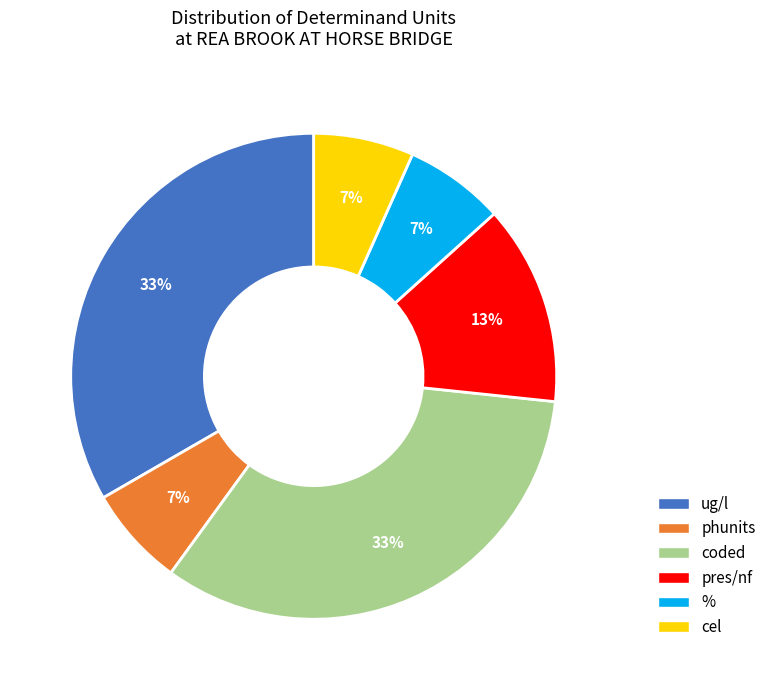

To the nearest percent, what portion does % represent?

7%